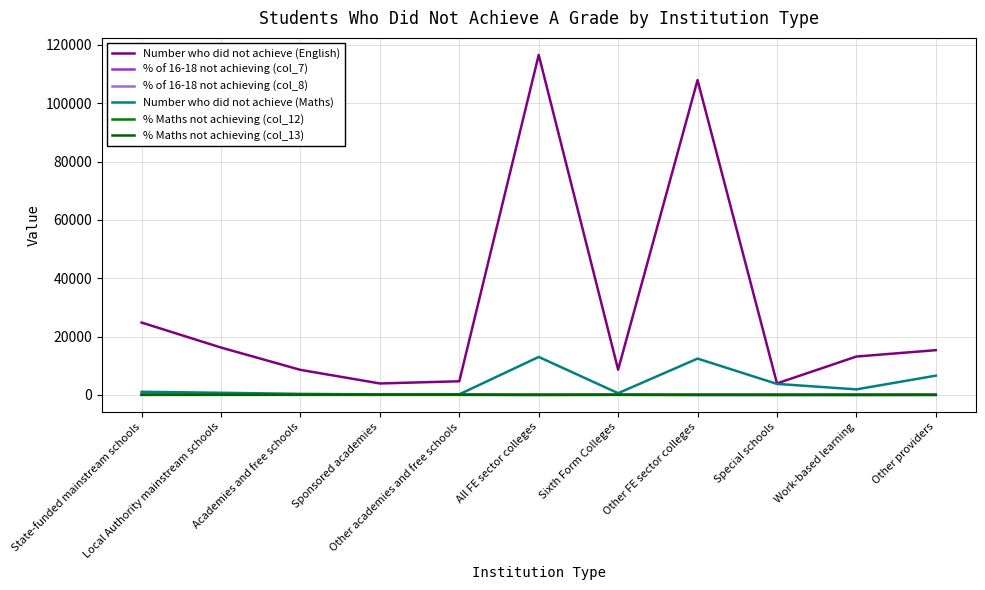

What is the total value across all series at Sponsored academies?

4170.4